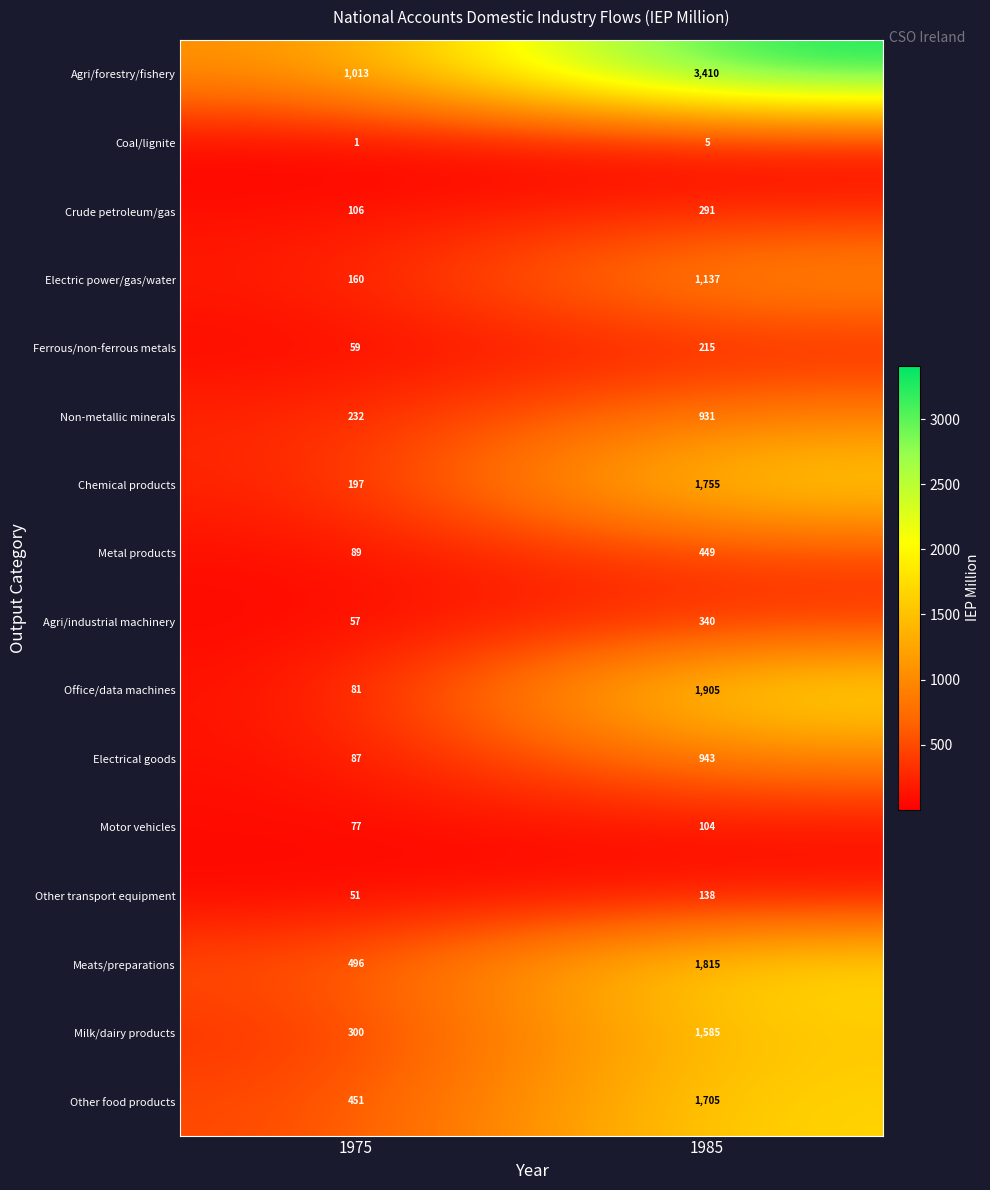

What is the sum of all Meats/preparations values?

2311